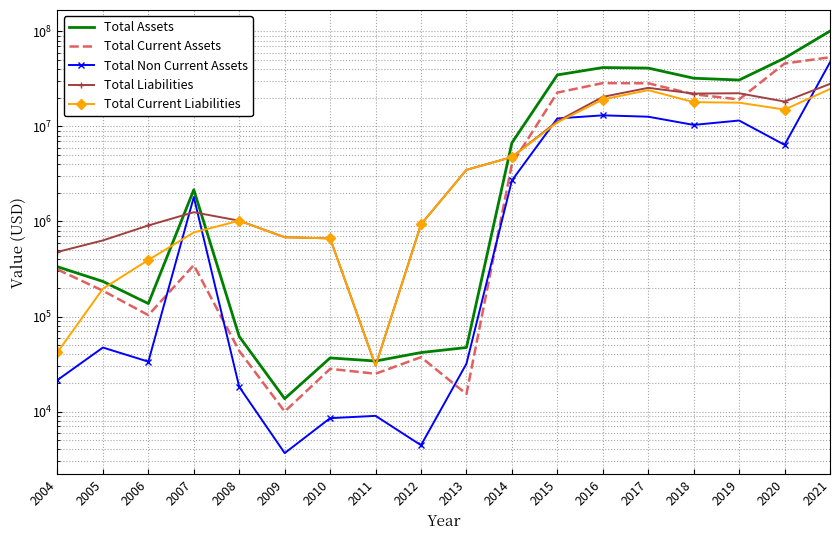

Does the chart have visible grid lines?

Yes